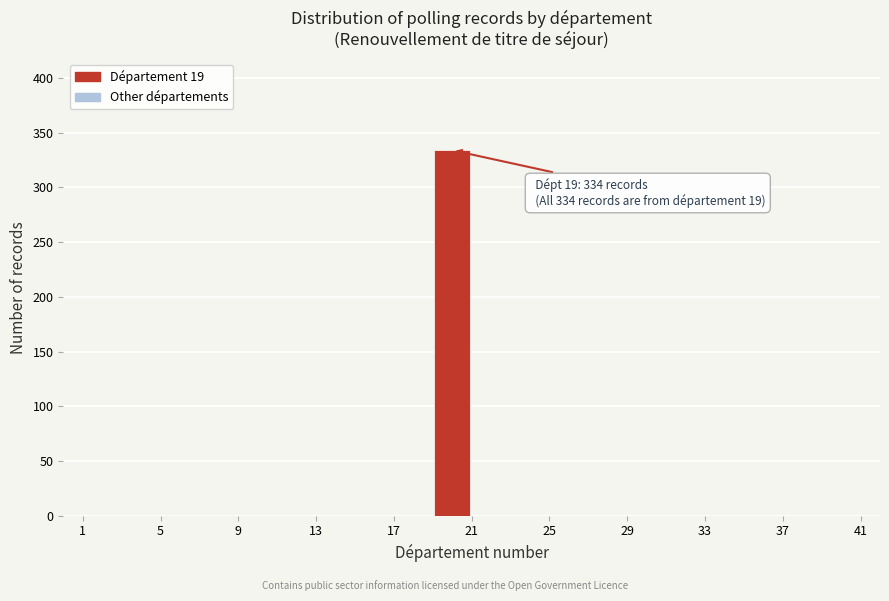

Which range on the x-axis has the tallest bar?

19 to 21